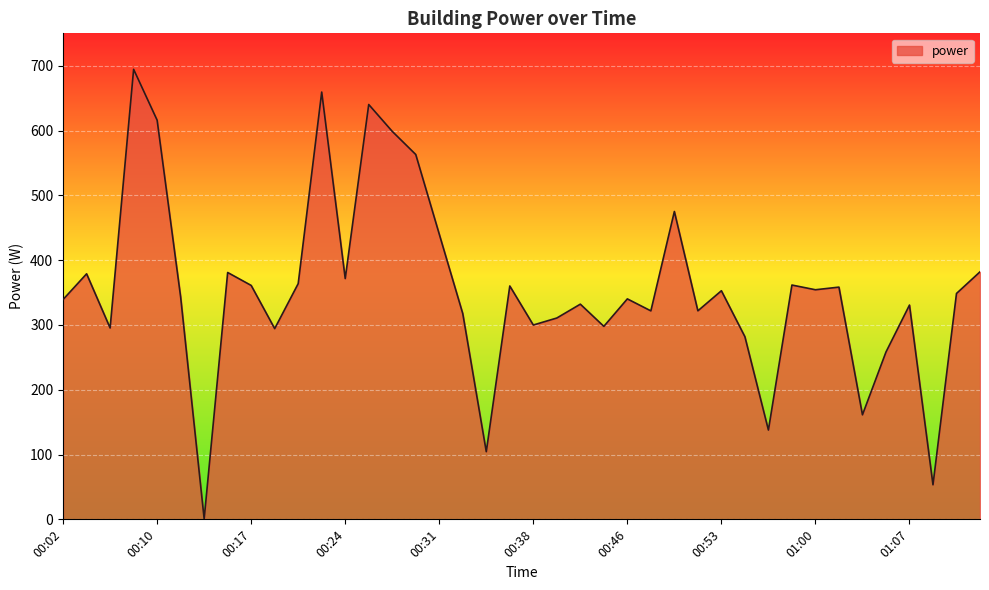

What is the difference between the maximum and minimum values?

693.7